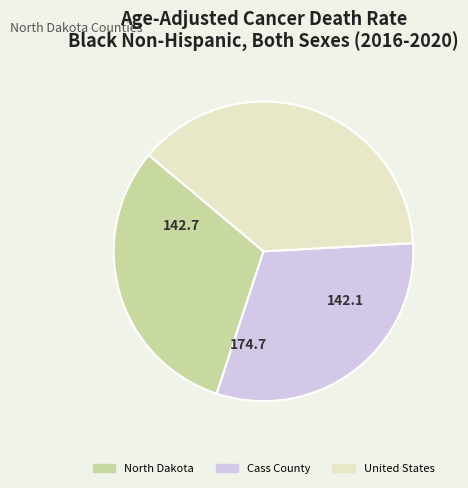

Between North Dakota and United States, which is larger?

United States